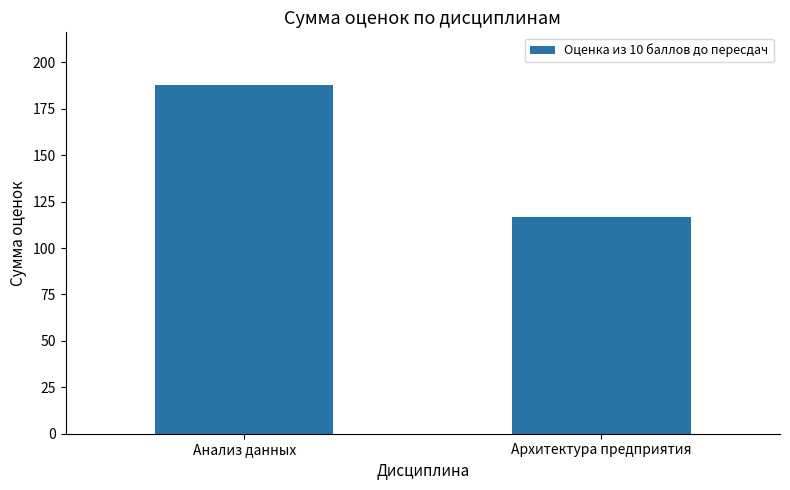

Does the chart contain stacked bars?

No